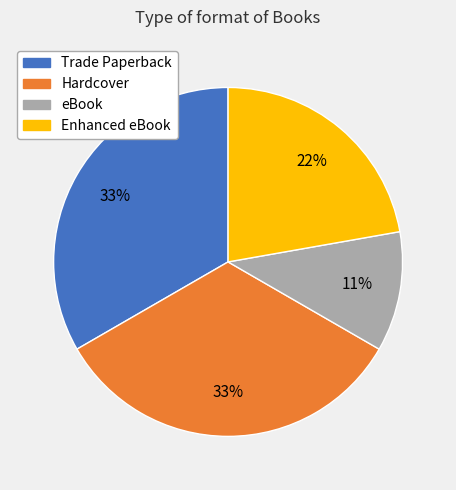

What is the smallest slice in the pie chart?

eBook